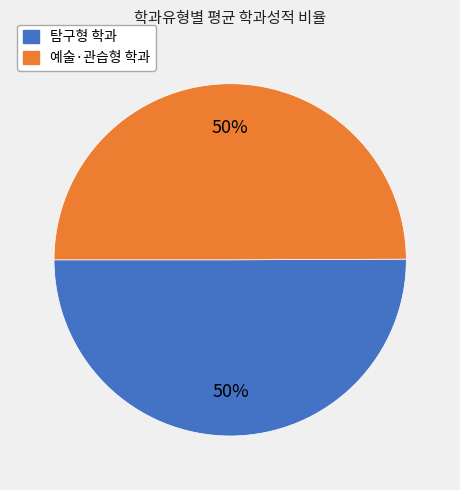

To the nearest percent, what is the combined percentage of 예술·관습형 학과 and 탐구형 학과?

100%